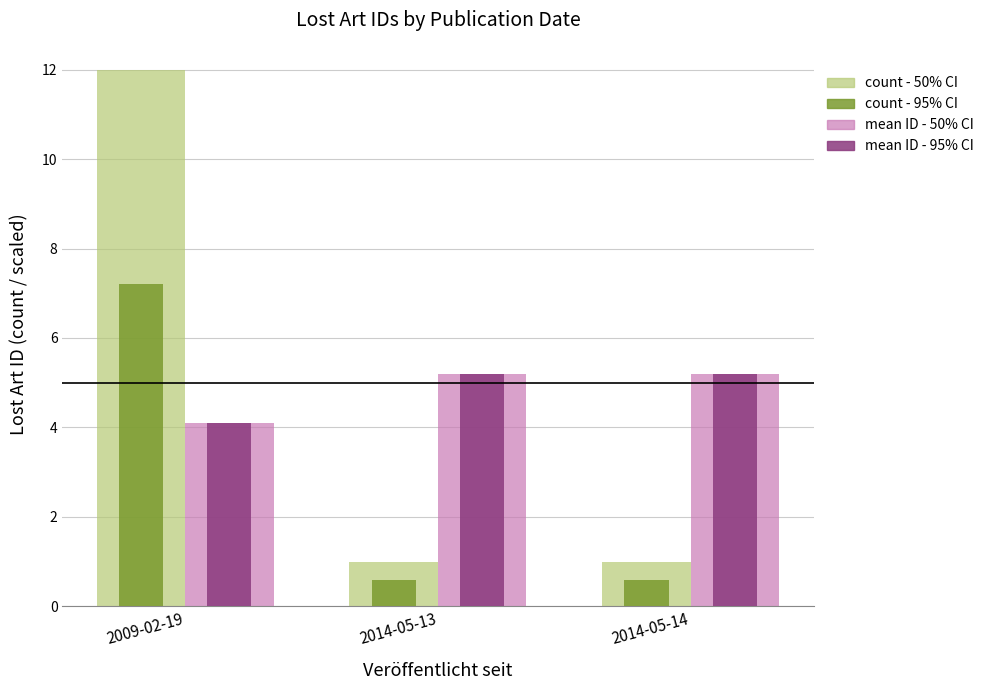

Which series has the widest spread of values?

count - 95% CI